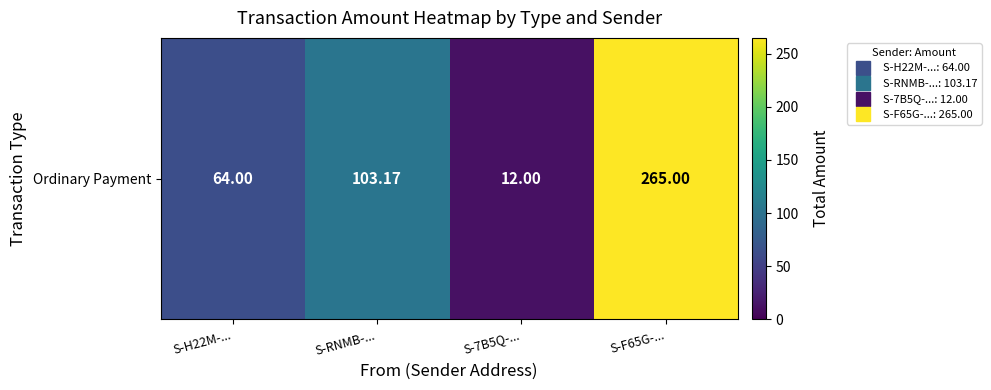

Which category has the lowest value across all series?

S-7B5Q-...